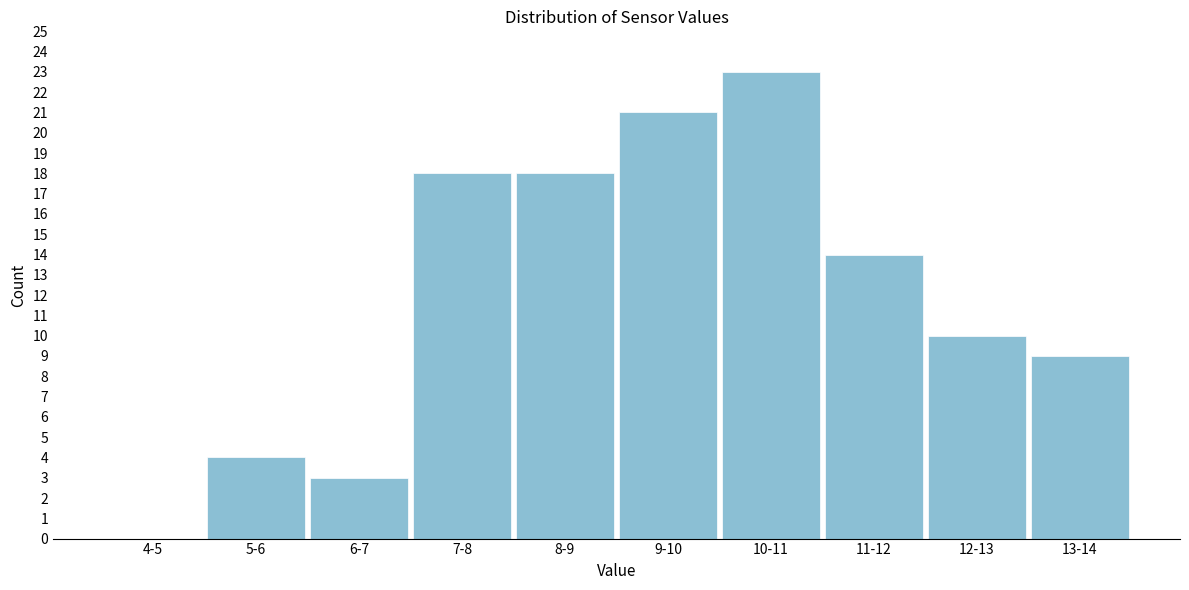

Reading left to right, list all the values displayed in this chart.

4-5=0	5-6=4	6-7=3	7-8=18	8-9=18	9-10=21	10-11=23	11-12=14	12-13=10	13-14=9